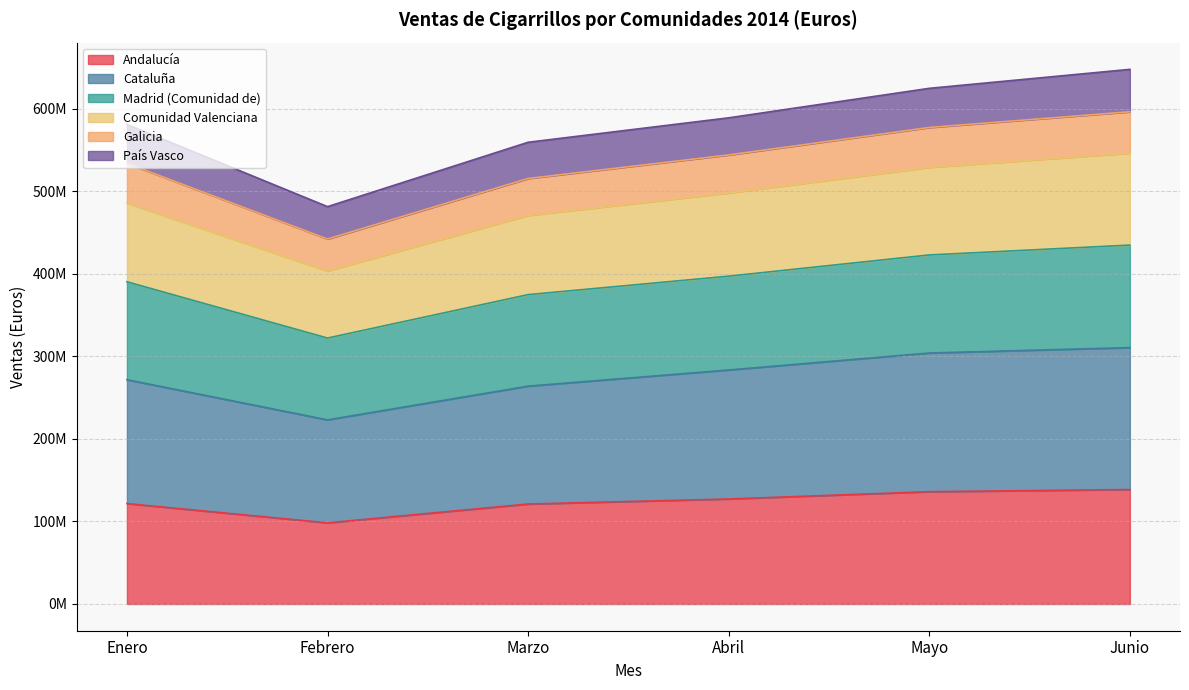

True or false: Comunidad Valenciana and Cataluña intersect in this chart.

False